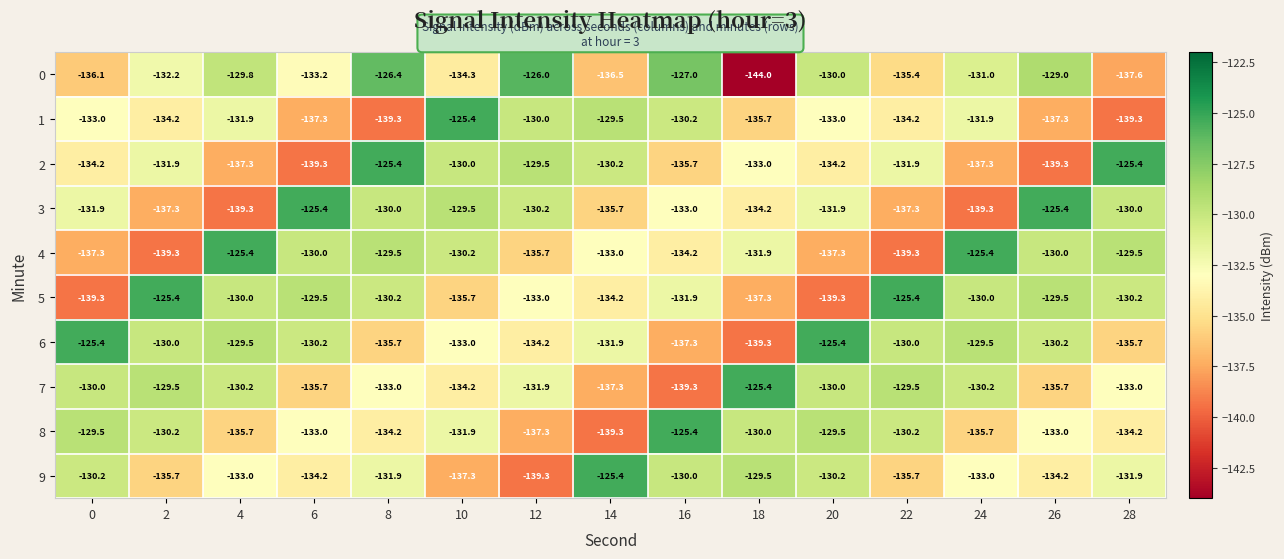

What is the difference between the maximum and minimum values in the 0 series?

18.0